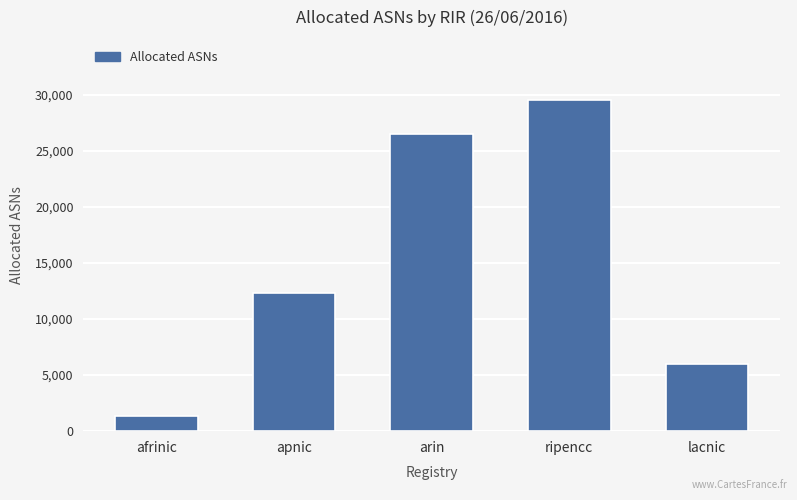

Which label corresponds to the smallest value in the chart?

afrinic